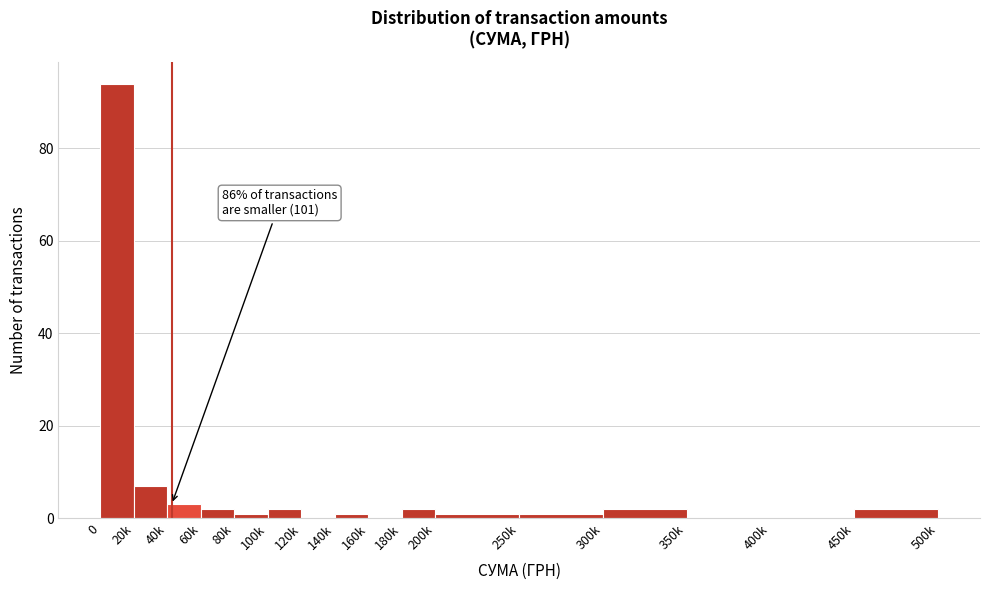

Reading right to left, transcribe all the data shown in this chart.

450k=2	400k=0	350k=0	300k=2	250k=1	200k=1	180k=2	160k=0	140k=1	120k=0	100k=2	80k=1	60k=2	40k=3	20k=7	0=94